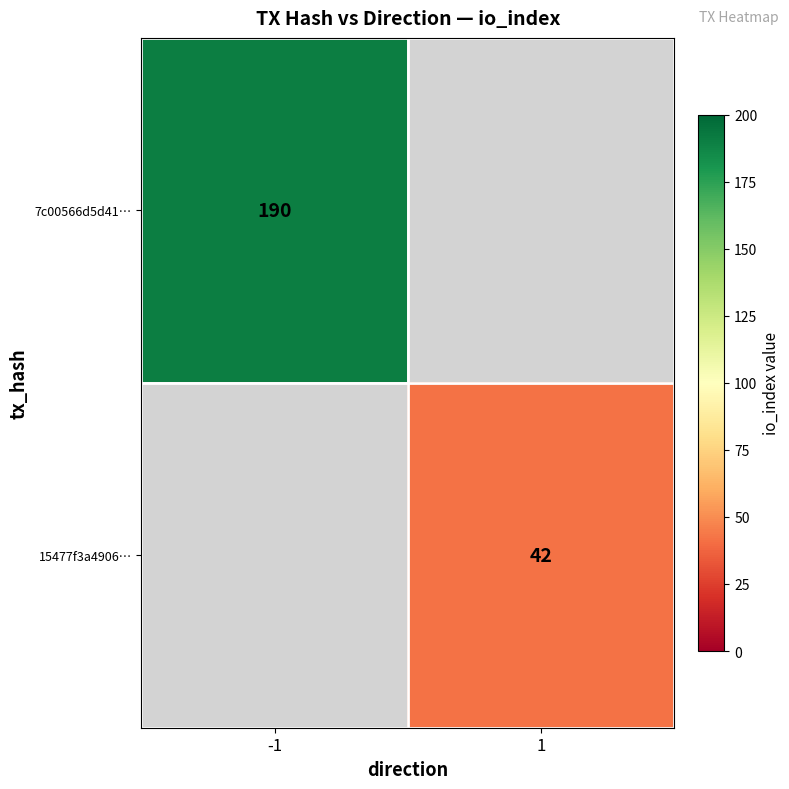

Between 1 and -1, which is larger?

-1